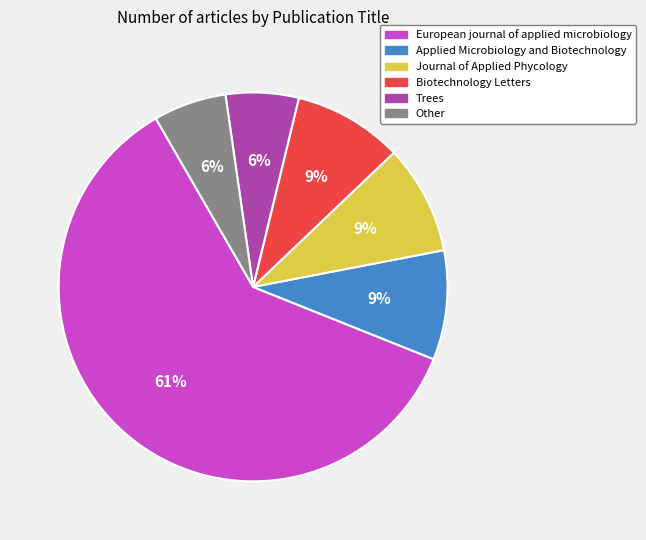

What is the majority slice?

European journal of applied microbiology